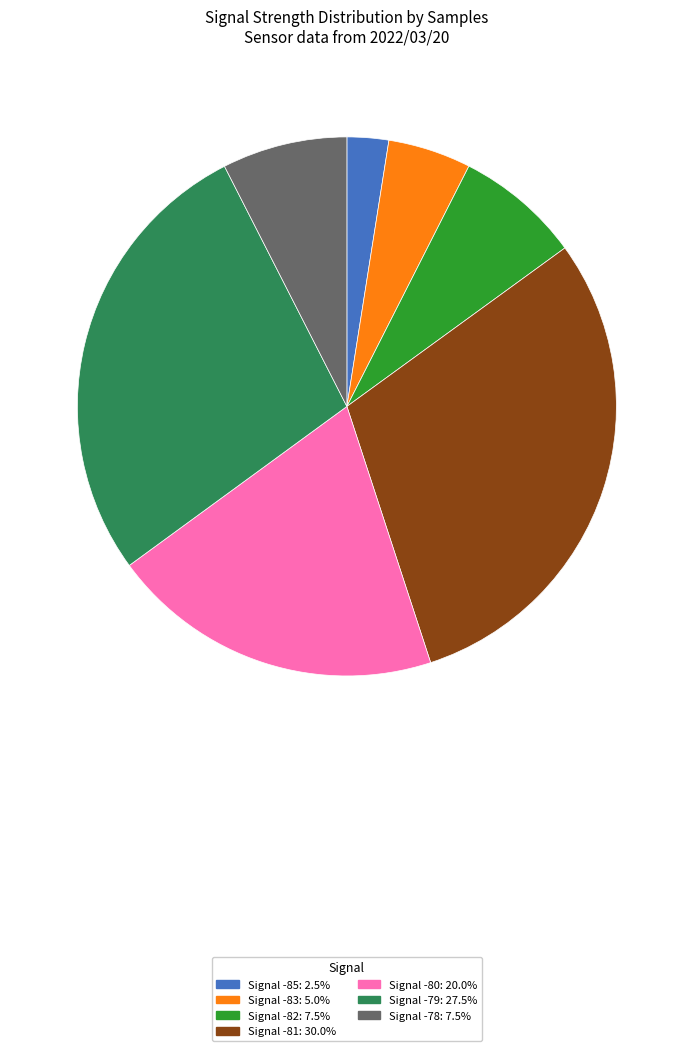

Is there a majority slice in this chart?

No